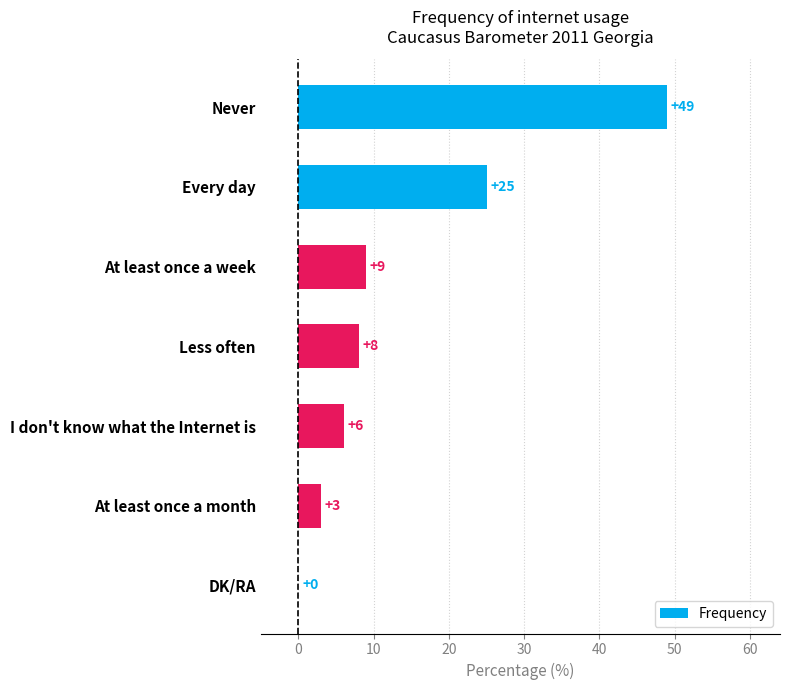

Reading top to bottom, extract all data points from this chart.

Never=49	Every day=25	At least once a week=9	Less often=8	I don't know what the Internet is=6	At least once a month=3	DK/RA=0